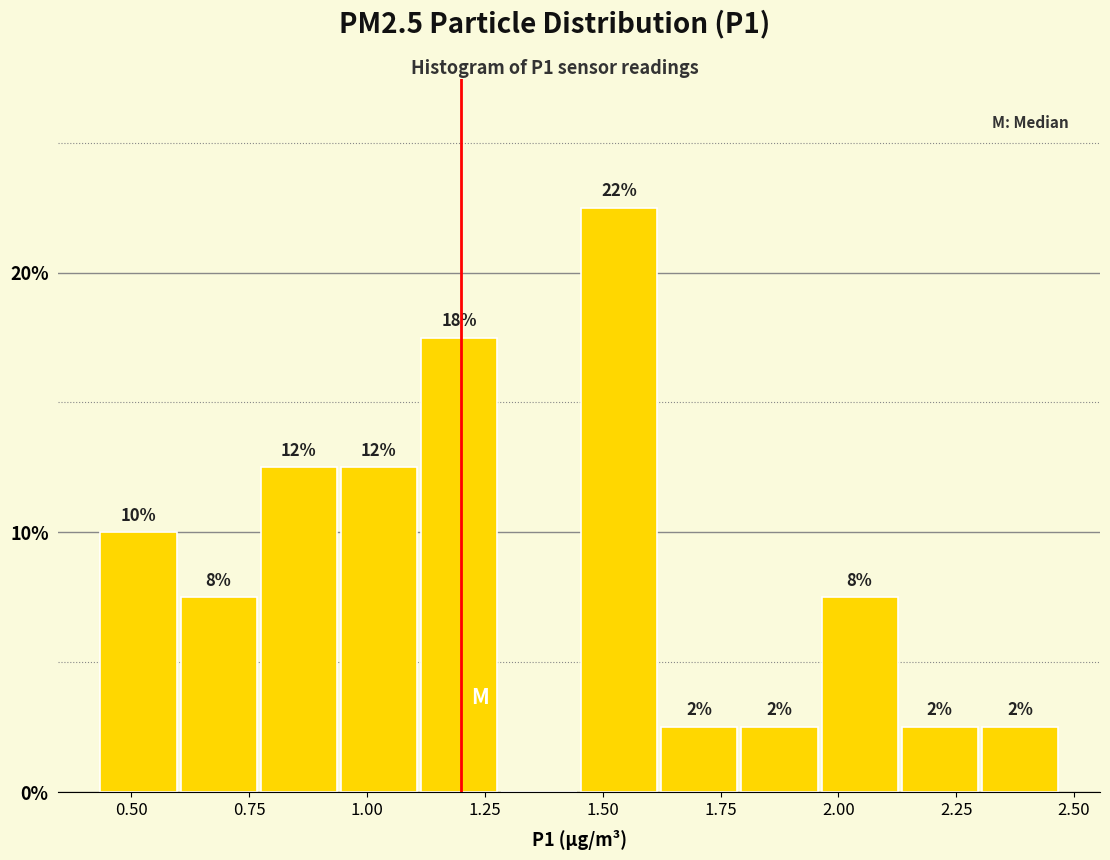

Read against the x-axis, roughly where is the centre of the tallest bar?

1.55